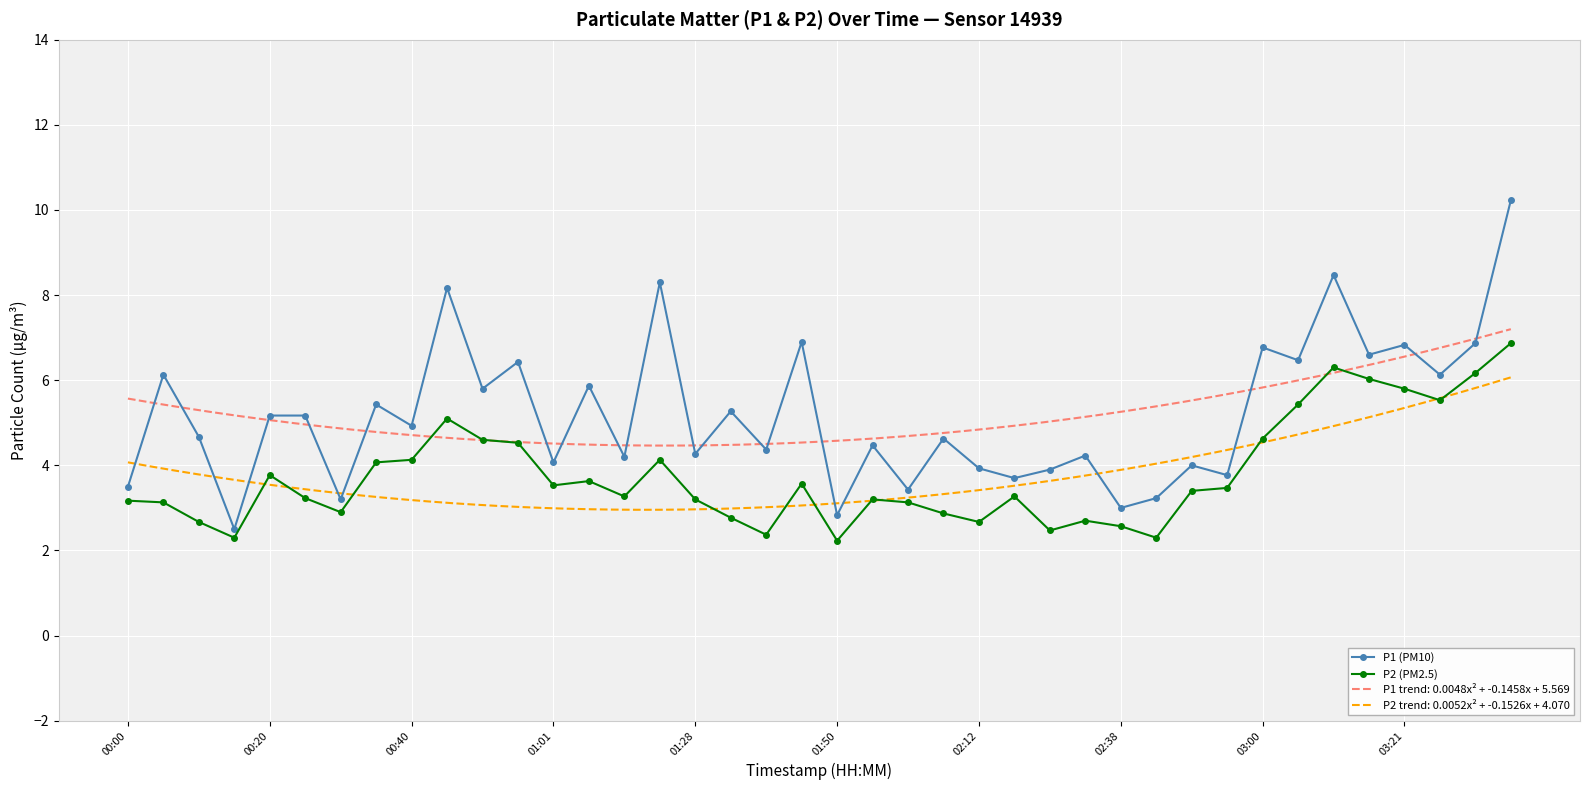

What is the value of the P1 (PM10) point at the 21st from the left?

2.8